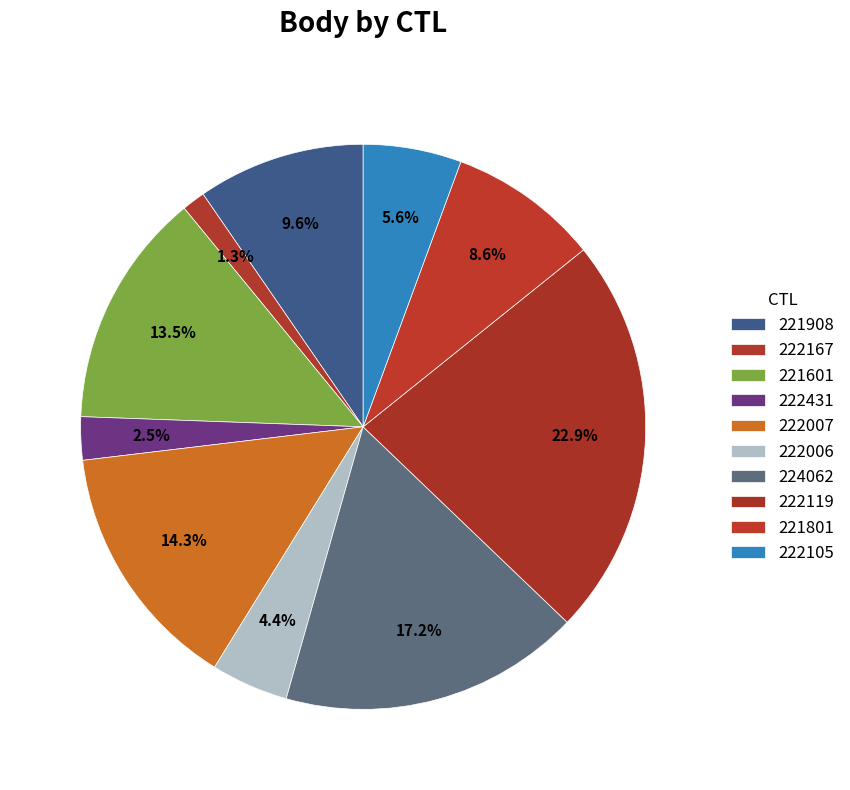

How many segments does this pie chart have?

10